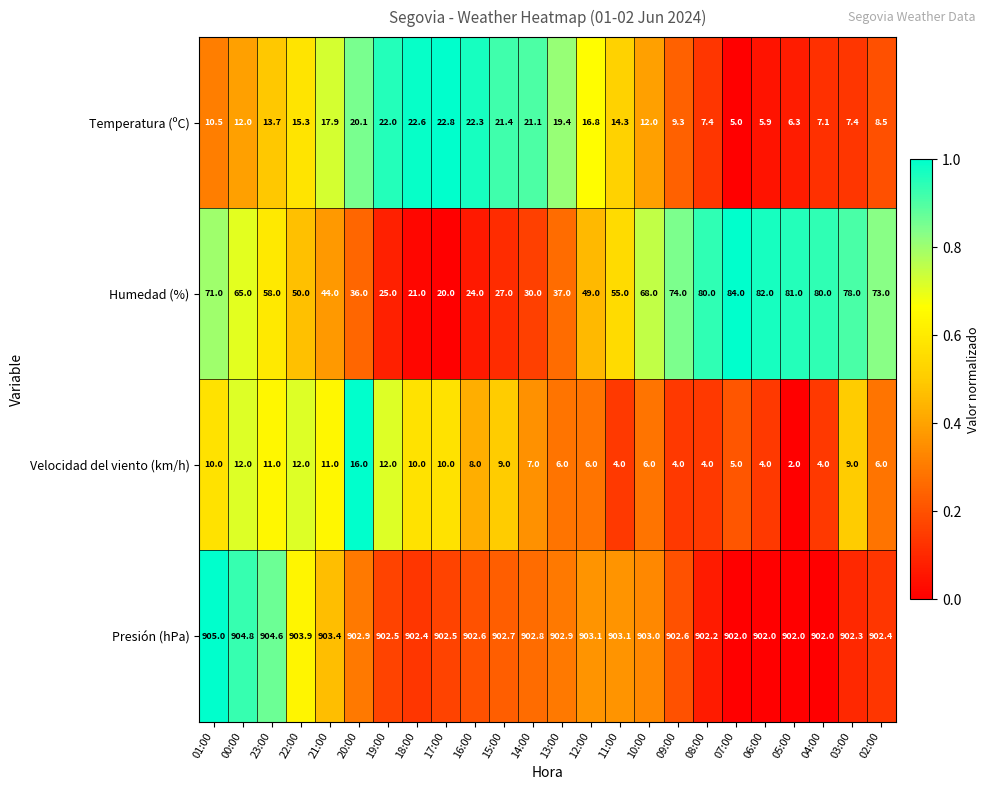

Which series changed the most between 00:00 and 02:00?

Humedad (%)